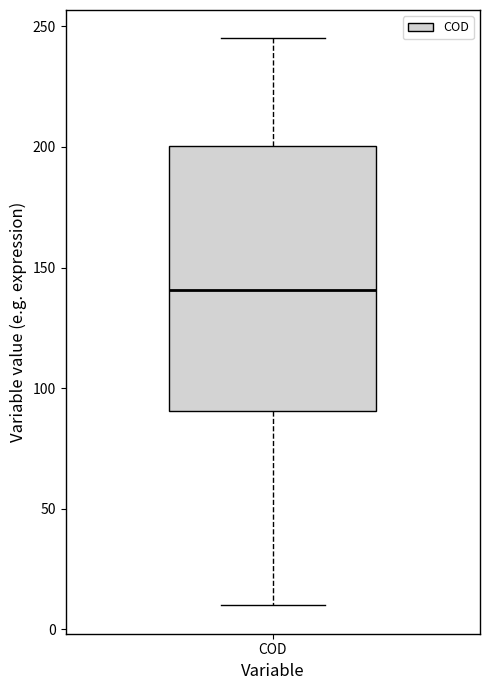

Transcribe this box plot: give where the median line is, the range the box spans, and where the two whiskers end, as read against the y-axis. The values are not printed on the chart, so give them approximately, as read against the axis.

median 140, box 90 to 200, whiskers 10 to 245